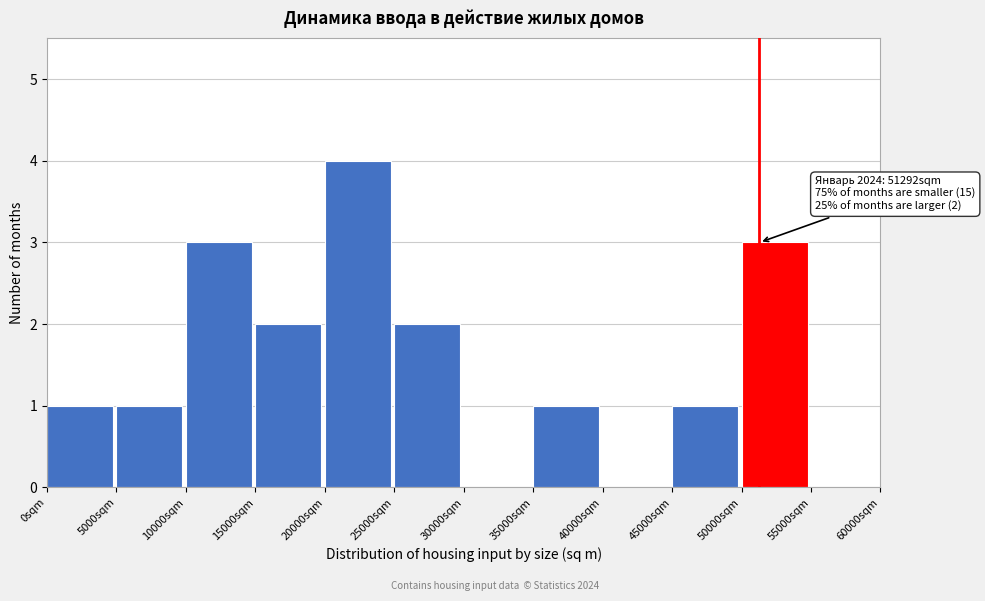

Which range on the x-axis has the tallest bar?

20000 to 25000